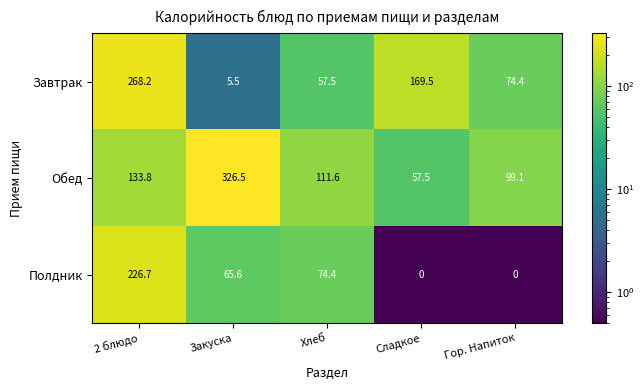

Rank the series by their maximum value, from highest to lowest.

Обед, Завтрак, Полдник